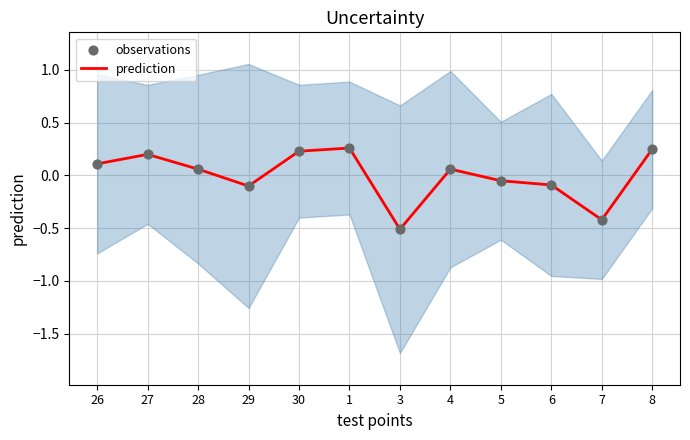

At how many categories does at least one series exceed 0?

7